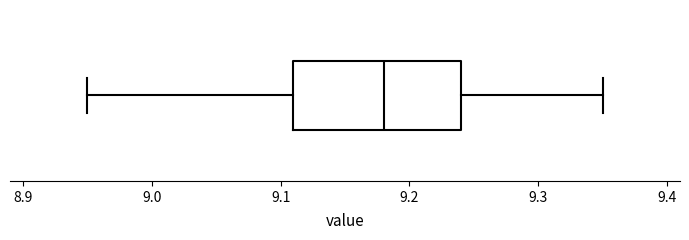

Read this box plot against the x-axis: the position of the median line, the range covered by the box, and the ends of both whiskers. The values are not printed on the chart, so give them approximately, as read against the axis.

median 9.18, box 9.11 to 9.24, whiskers 8.95 to 9.35